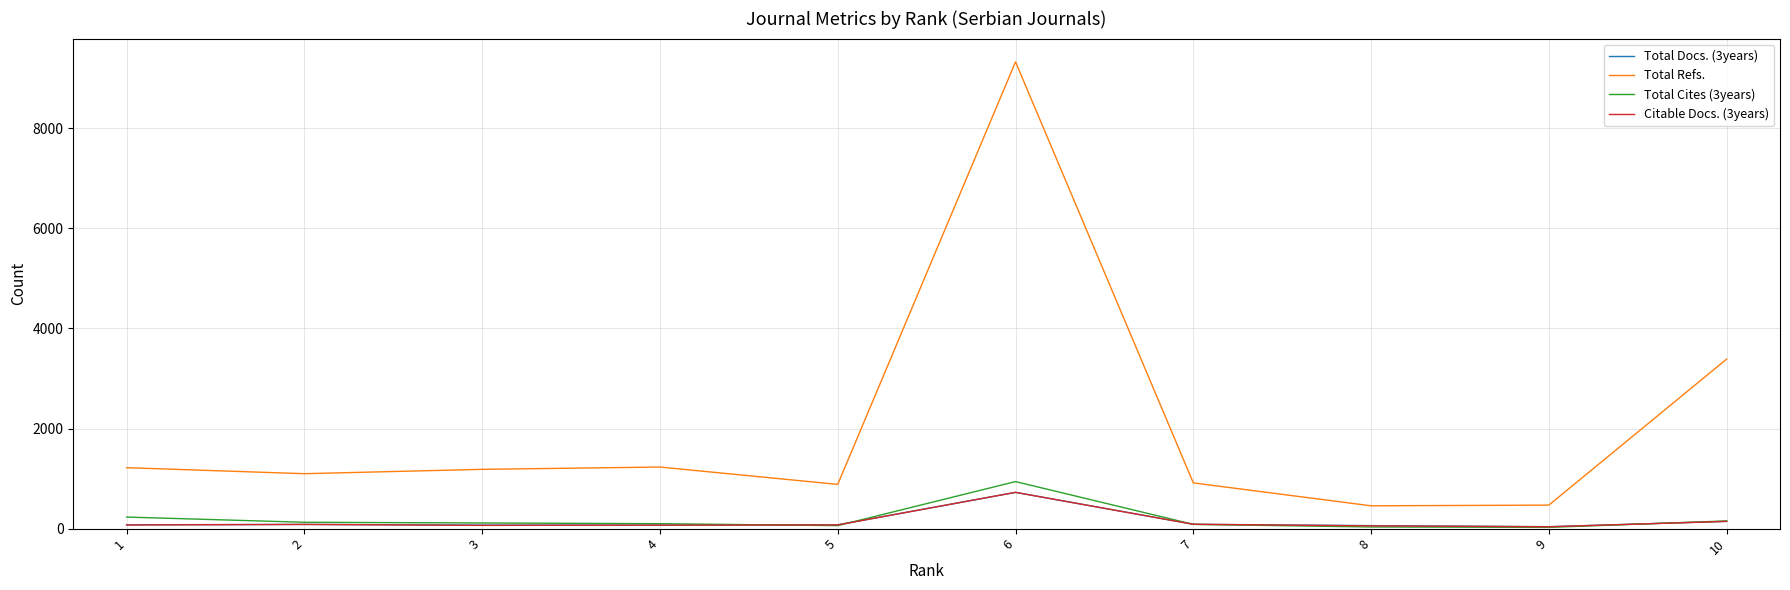

What is the difference between the maximum and second lowest values in the Total Refs. series?

8859